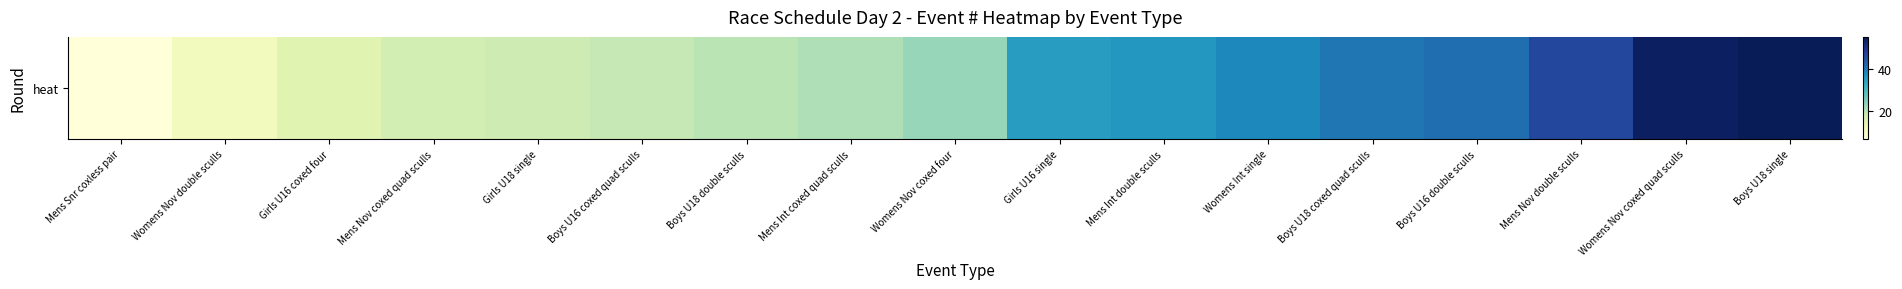

What is the average value?

29